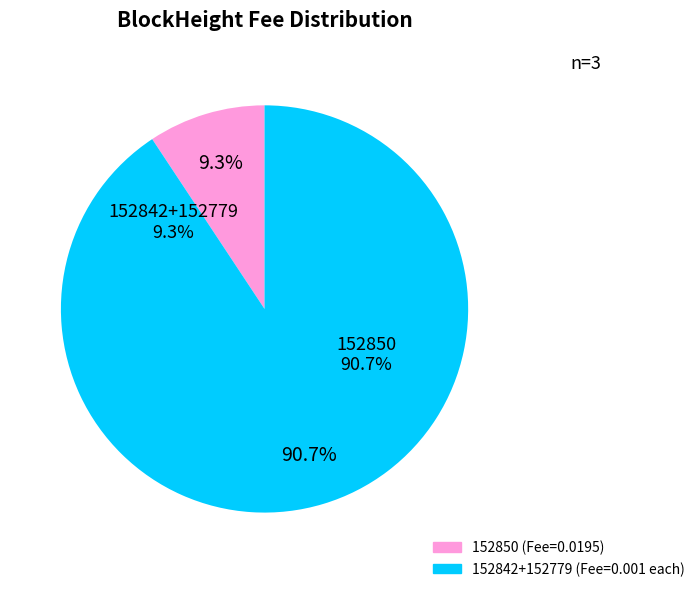

Count the number of slices in the pie.

3